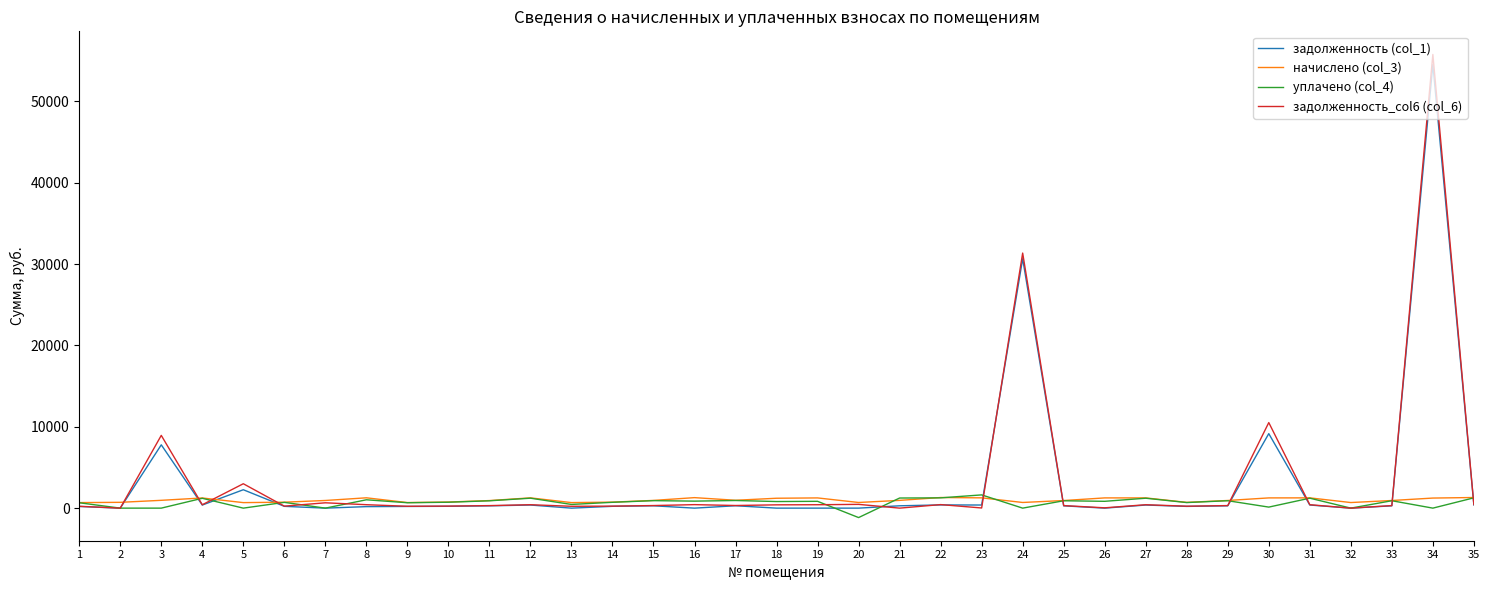

Which series has the widest spread of values?

задолженность_col6 (col_6)